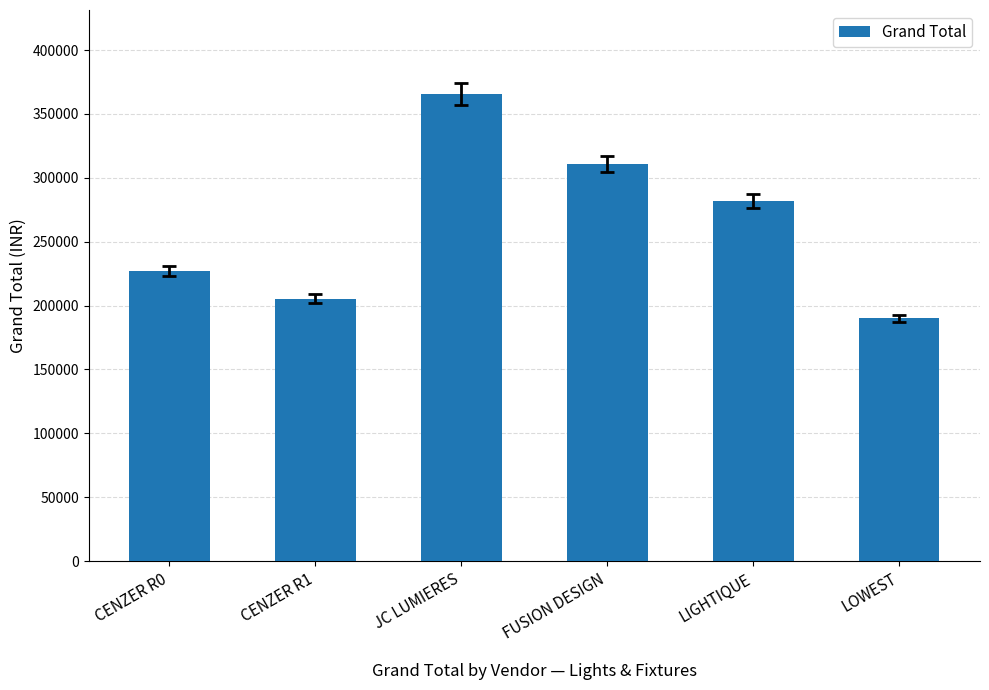

What is the greatest value displayed?

365599.4